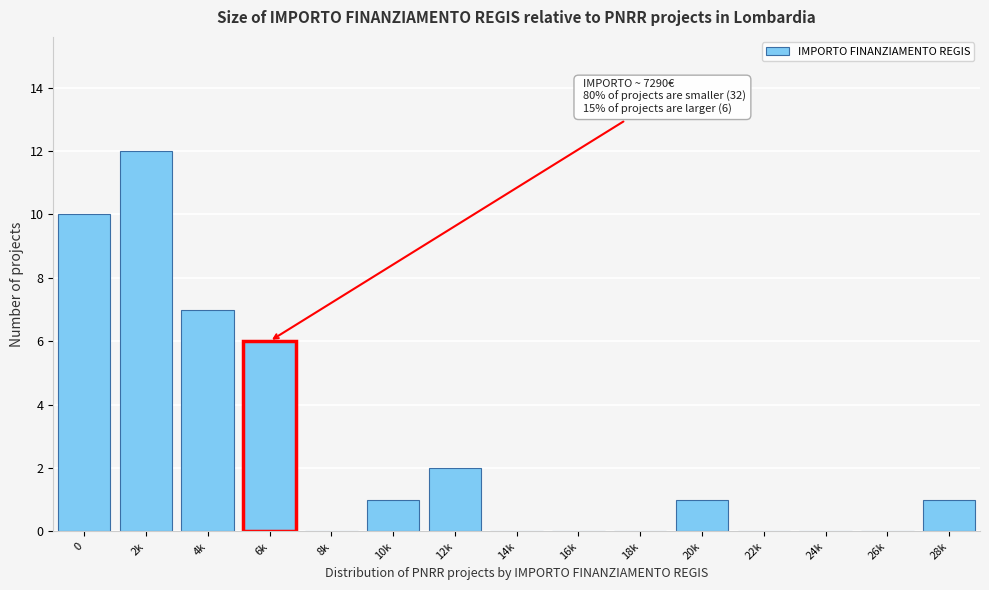

Reading left to right, what are all the values shown in this chart?

0=10	2k=12	4k=7	6k=6	8k=0	10k=1	12k=2	14k=0	16k=0	18k=0	20k=1	22k=0	24k=0	26k=0	28k=1